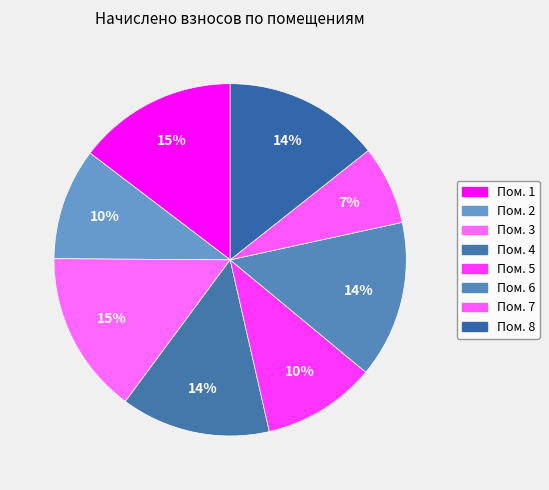

How many slices are in this pie chart?

8